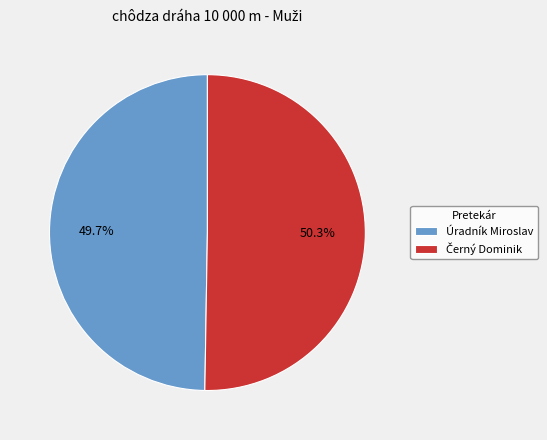

How much of the chart is everything except Úradník Miroslav?

50.3%